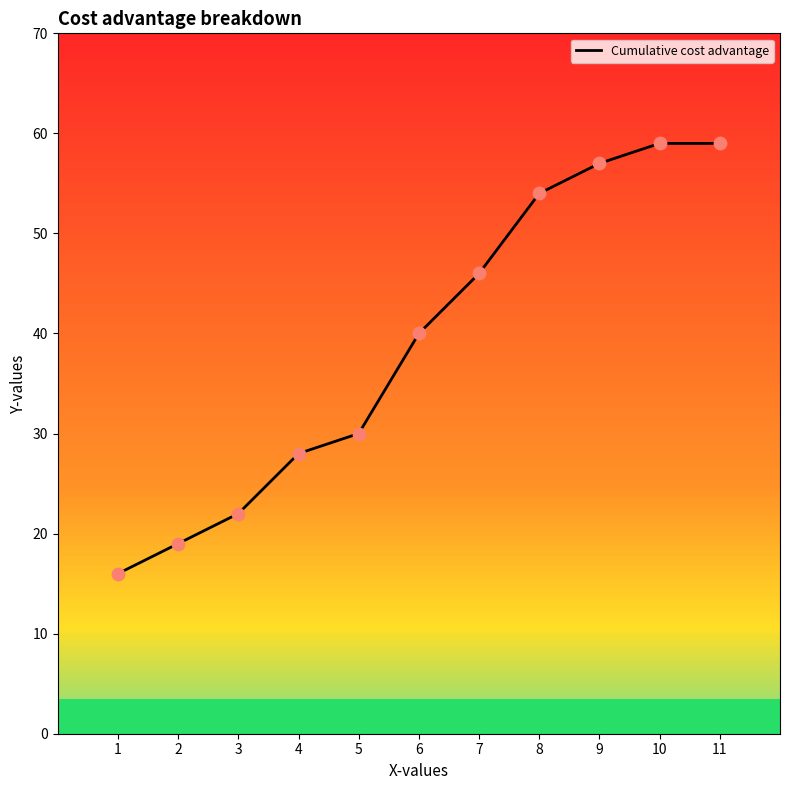

Between 5 and 1, which is larger?

5